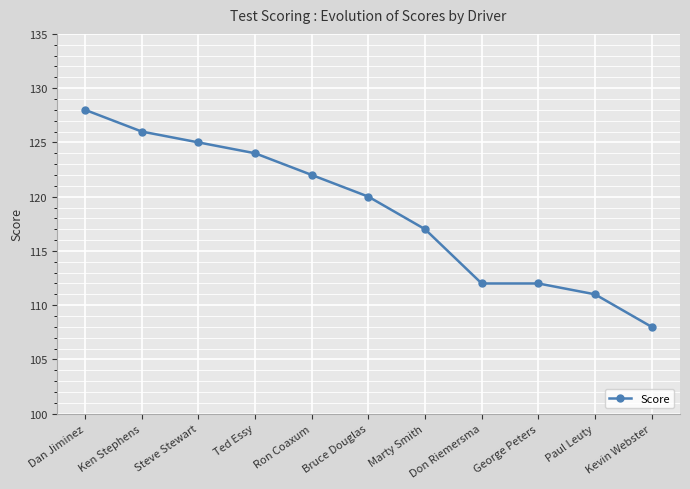

Count the number of data series in this chart.

1